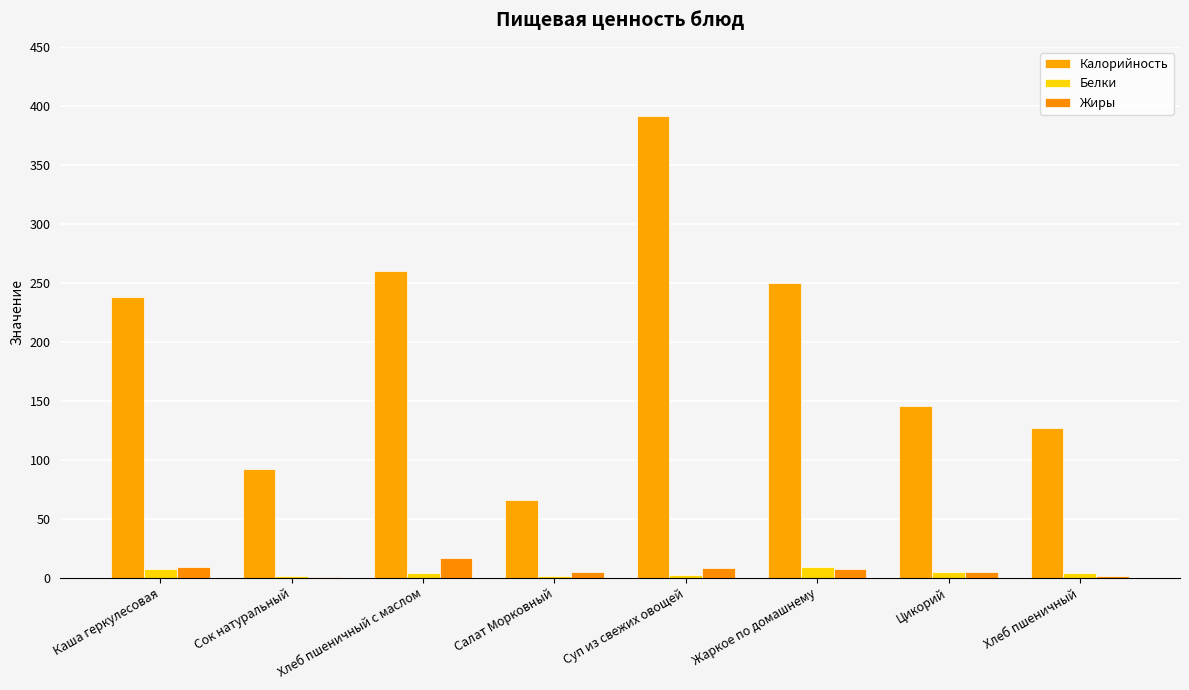

What are all the series names shown in the legend?

Калорийность, Белки, Жиры